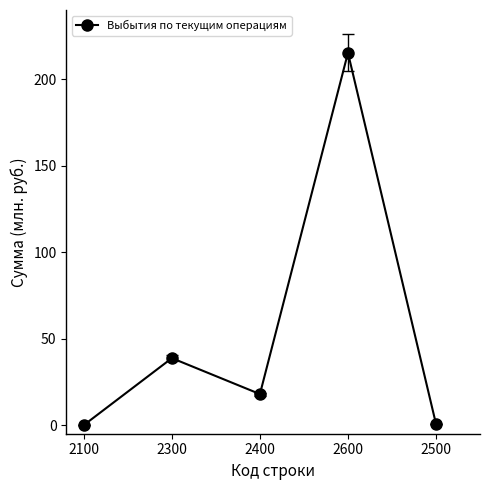

How many points are lower than both their immediate neighbors (excluding endpoints)?

1